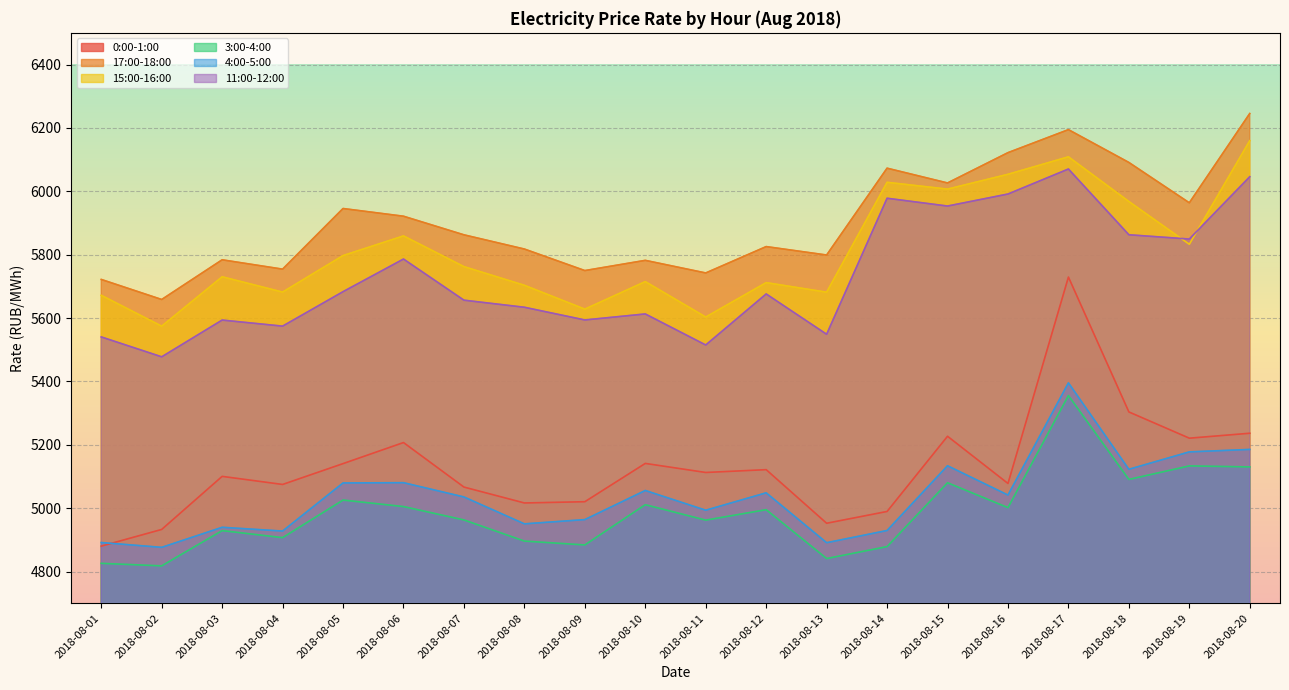

Which series has the widest spread of values?

0:00-1:00